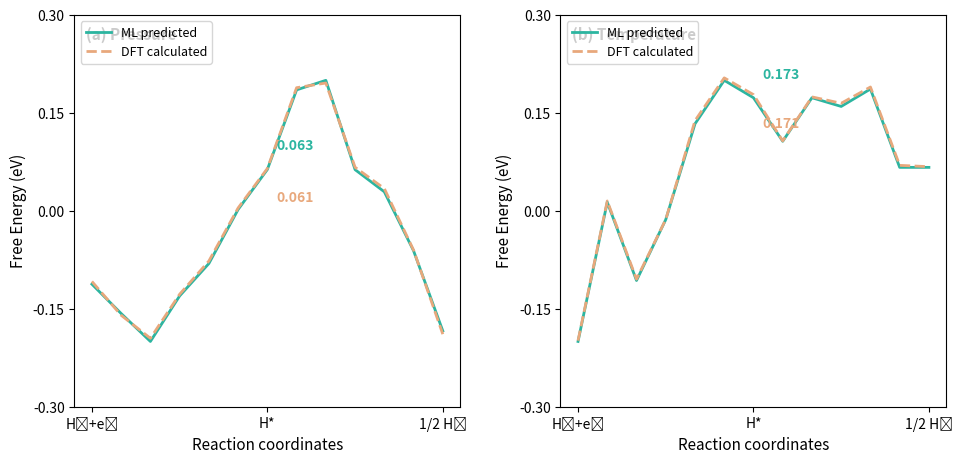

The DFT calculated series shows 0.1 at 1/2 H₂. True or false?

True